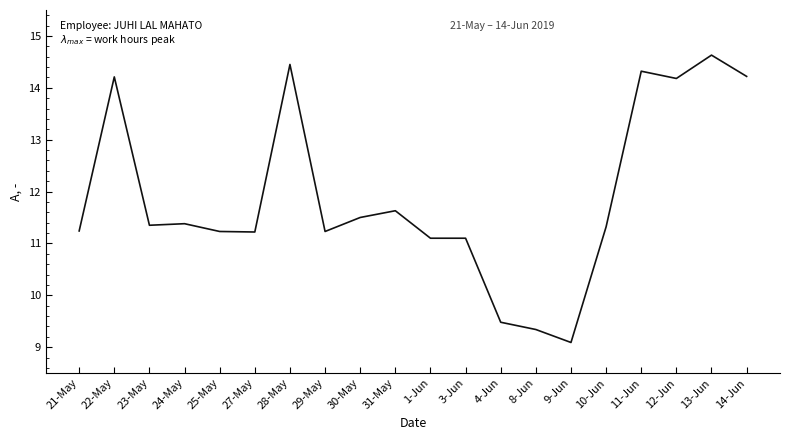

How many lines are shown in the chart?

1